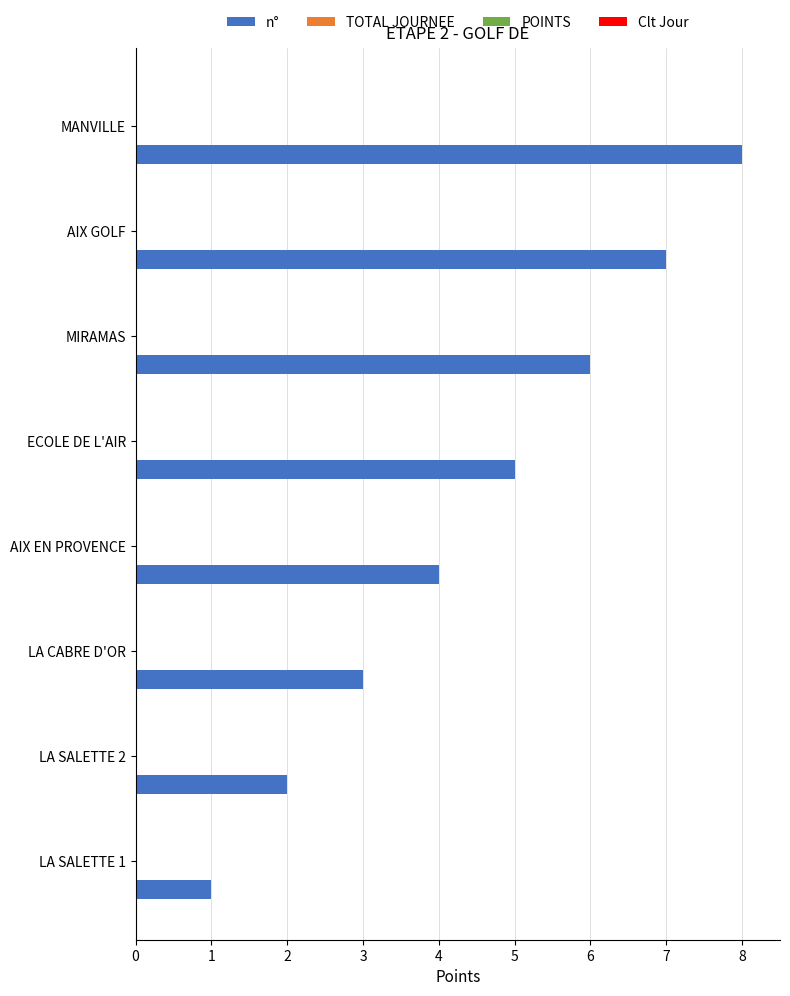

What is the difference between the maximum and minimum values?

7